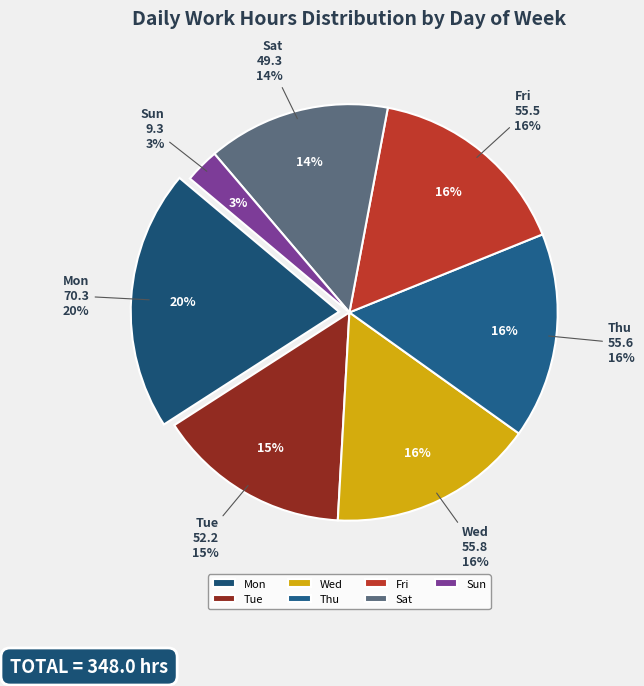

To the nearest percent, what is the difference between the largest and smallest slice percentages?

17%